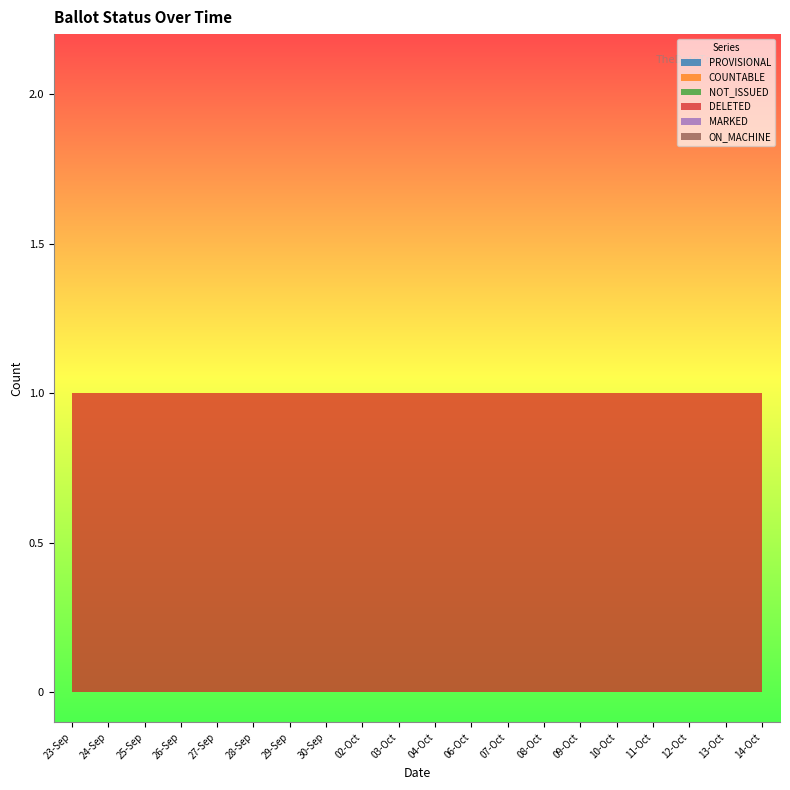

Reading left to right, what are all the values shown in this chart?

PROVISIONAL: 23-Sep=0	24-Sep=0	25-Sep=0	26-Sep=0	27-Sep=0	28-Sep=0	29-Sep=0	30-Sep=0	02-Oct=0	03-Oct=0	04-Oct=0	06-Oct=0	07-Oct=0	08-Oct=0	09-Oct=0	10-Oct=0	11-Oct=0	12-Oct=0	13-Oct=0	14-Oct=0
COUNTABLE: 23-Sep=0	24-Sep=0	25-Sep=0	26-Sep=0	27-Sep=0	28-Sep=0	29-Sep=0	30-Sep=0	02-Oct=0	03-Oct=0	04-Oct=0	06-Oct=0	07-Oct=0	08-Oct=0	09-Oct=0	10-Oct=0	11-Oct=0	12-Oct=0	13-Oct=0	14-Oct=0
NOT_ISSUED: 23-Sep=0	24-Sep=0	25-Sep=0	26-Sep=0	27-Sep=0	28-Sep=0	29-Sep=0	30-Sep=0	02-Oct=0	03-Oct=0	04-Oct=0	06-Oct=0	07-Oct=0	08-Oct=0	09-Oct=0	10-Oct=0	11-Oct=0	12-Oct=0	13-Oct=0	14-Oct=0
DELETED: 23-Sep=1	24-Sep=1	25-Sep=1	26-Sep=1	27-Sep=1	28-Sep=1	29-Sep=1	30-Sep=1	02-Oct=1	03-Oct=1	04-Oct=1	06-Oct=1	07-Oct=1	08-Oct=1	09-Oct=1	10-Oct=1	11-Oct=1	12-Oct=1	13-Oct=1	14-Oct=1
MARKED: 23-Sep=0	24-Sep=0	25-Sep=0	26-Sep=0	27-Sep=0	28-Sep=0	29-Sep=0	30-Sep=0	02-Oct=0	03-Oct=0	04-Oct=0	06-Oct=0	07-Oct=0	08-Oct=0	09-Oct=0	10-Oct=0	11-Oct=0	12-Oct=0	13-Oct=0	14-Oct=0
ON_MACHINE: 23-Sep=0	24-Sep=0	25-Sep=0	26-Sep=0	27-Sep=0	28-Sep=0	29-Sep=0	30-Sep=0	02-Oct=0	03-Oct=0	04-Oct=0	06-Oct=0	07-Oct=0	08-Oct=0	09-Oct=0	10-Oct=0	11-Oct=0	12-Oct=0	13-Oct=0	14-Oct=0